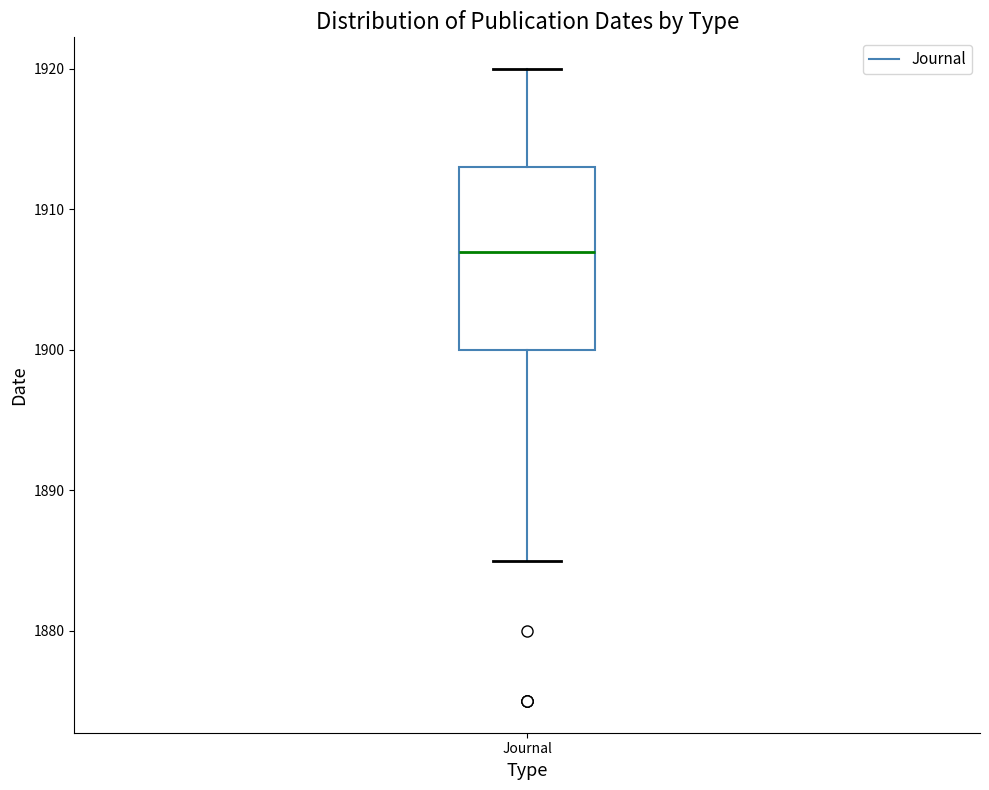

Read this box plot against the y-axis: the position of the median line, the range covered by the box, and the ends of both whiskers. The values are not printed on the chart, so give them approximately, as read against the axis.

median 1907, box 1900 to 1913, whiskers 1885 to 1920